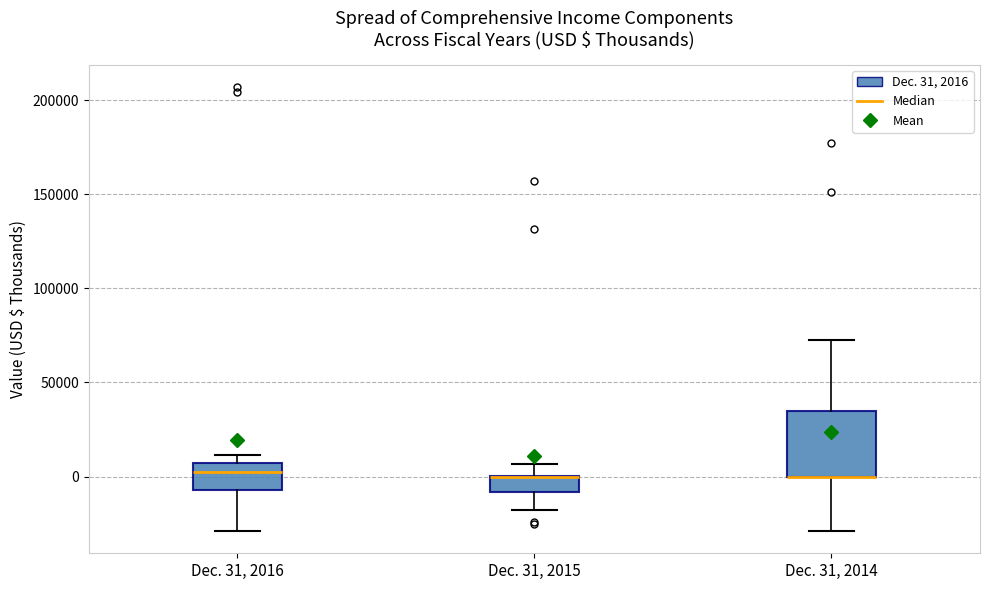

Which box is the tallest, from its lower edge to its upper edge?

Dec. 31, 2014